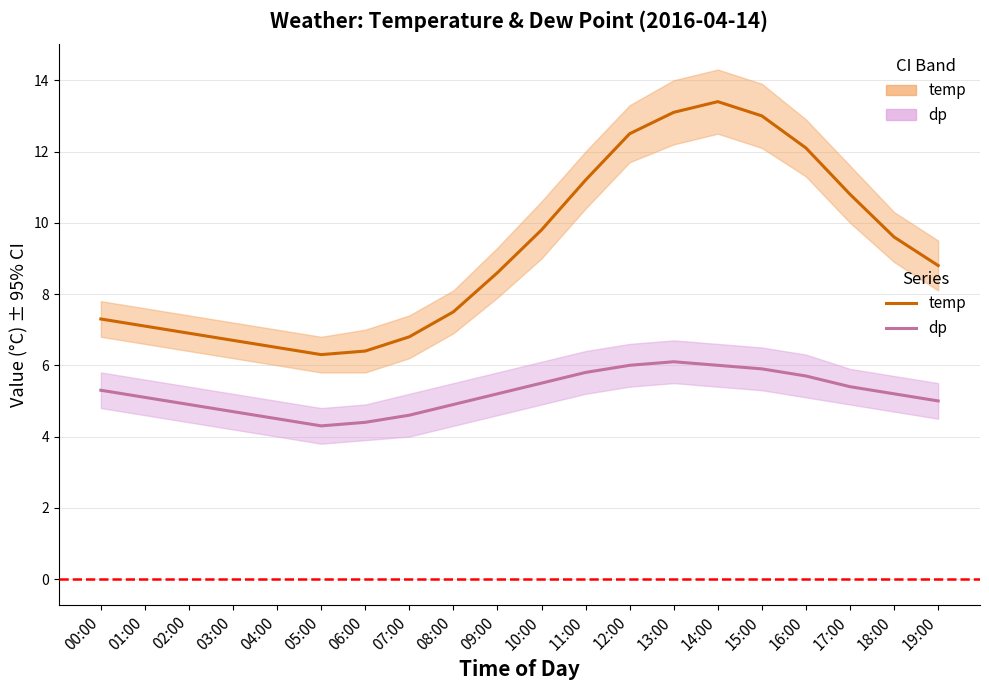

Reading left to right, extract all data points from this chart.

temp: 00:00=7.3	01:00=7.1	02:00=6.9	03:00=6.7	04:00=6.5	05:00=6.3	06:00=6.4	07:00=6.8	08:00=7.5	09:00=8.6	10:00=9.8	11:00=11.2	12:00=12.5	13:00=13.1	14:00=13.4	15:00=13.0	16:00=12.1	17:00=10.8	18:00=9.6	19:00=8.8
dp: 00:00=5.3	01:00=5.1	02:00=4.9	03:00=4.7	04:00=4.5	05:00=4.3	06:00=4.4	07:00=4.6	08:00=4.9	09:00=5.2	10:00=5.5	11:00=5.8	12:00=6.0	13:00=6.1	14:00=6.0	15:00=5.9	16:00=5.7	17:00=5.4	18:00=5.2	19:00=5.0